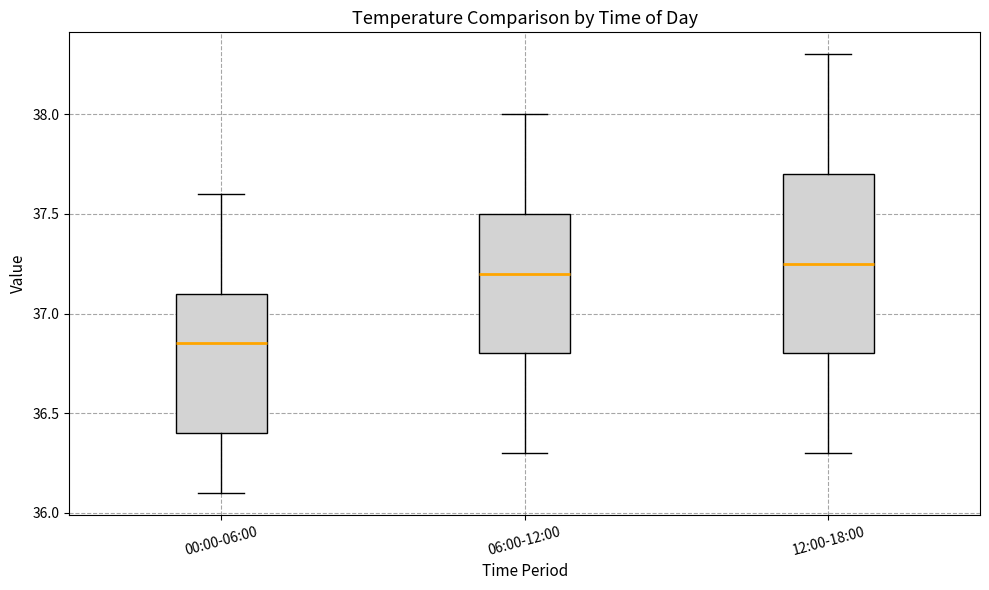

Reading left to right, read every box against the y-axis: the position of its median line, the range the box covers, and the ends of its whiskers. The values are not printed on the chart, so give them approximately, as read against the axis.

00:00-06:00: median 36.85, box 36.40 to 37.10, whiskers 36.10 to 37.60
06:00-12:00: median 37.20, box 36.80 to 37.50, whiskers 36.30 to 38.00
12:00-18:00: median 37.25, box 36.80 to 37.70, whiskers 36.30 to 38.30